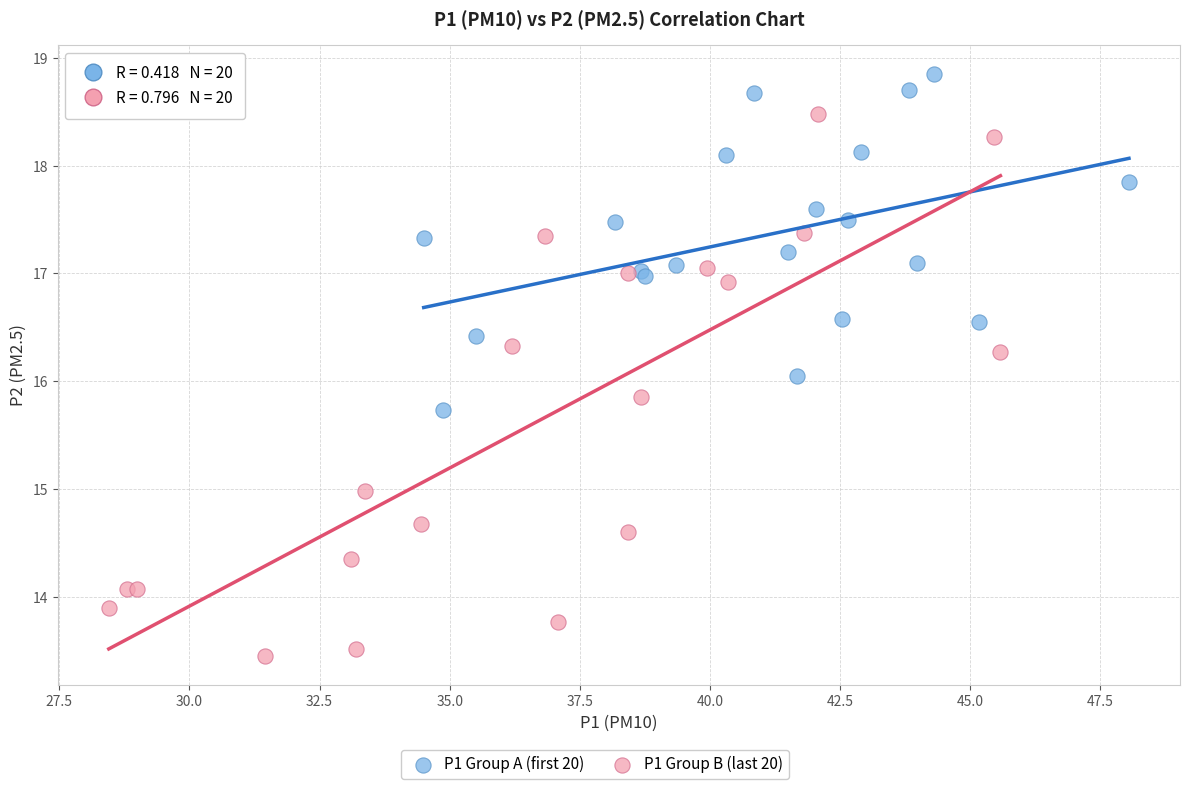

Which series reaches the maximum Y coordinate?

P1 Group A (first 20)